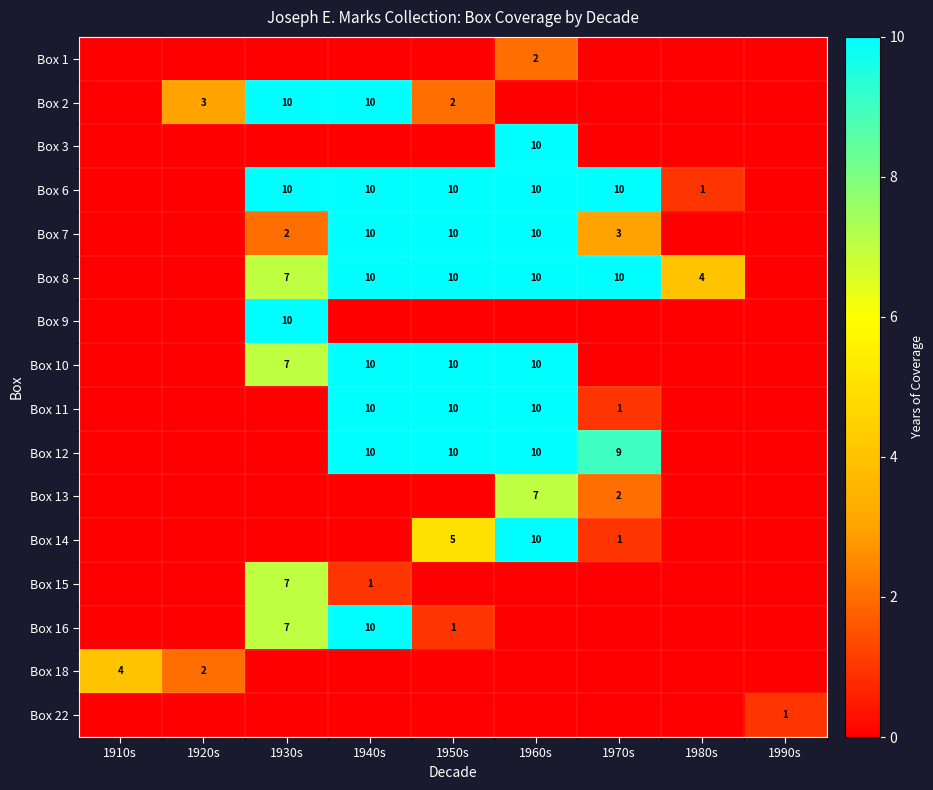

What is the difference between the highest and lowest values at 1950s?

10